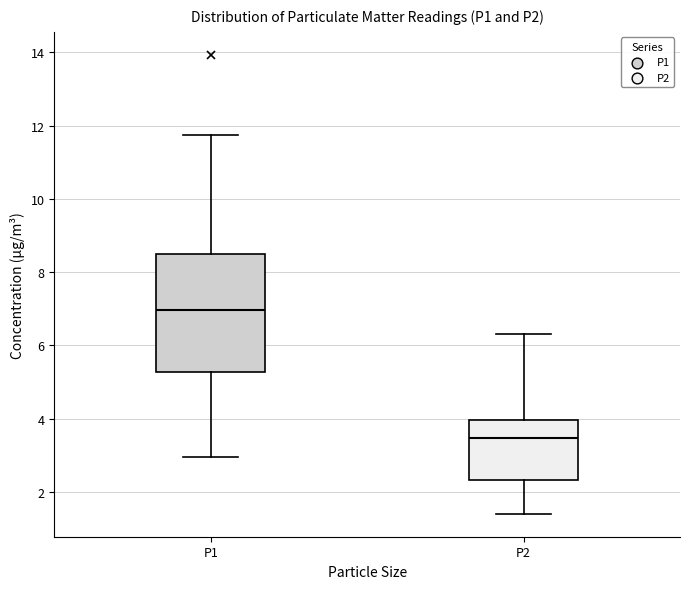

Which box has the highest median line?

P1